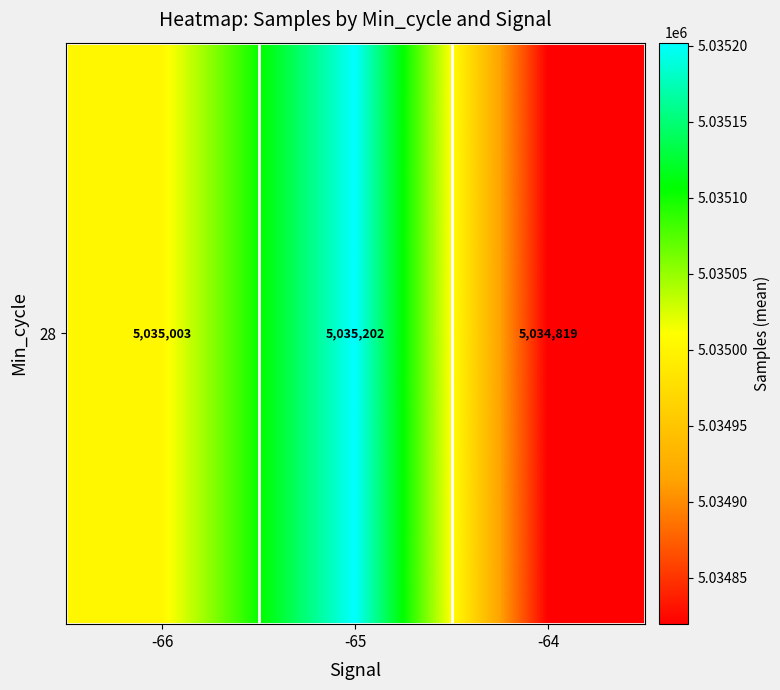

What is the ratio of the value at -66 to the value at -65?

1.0